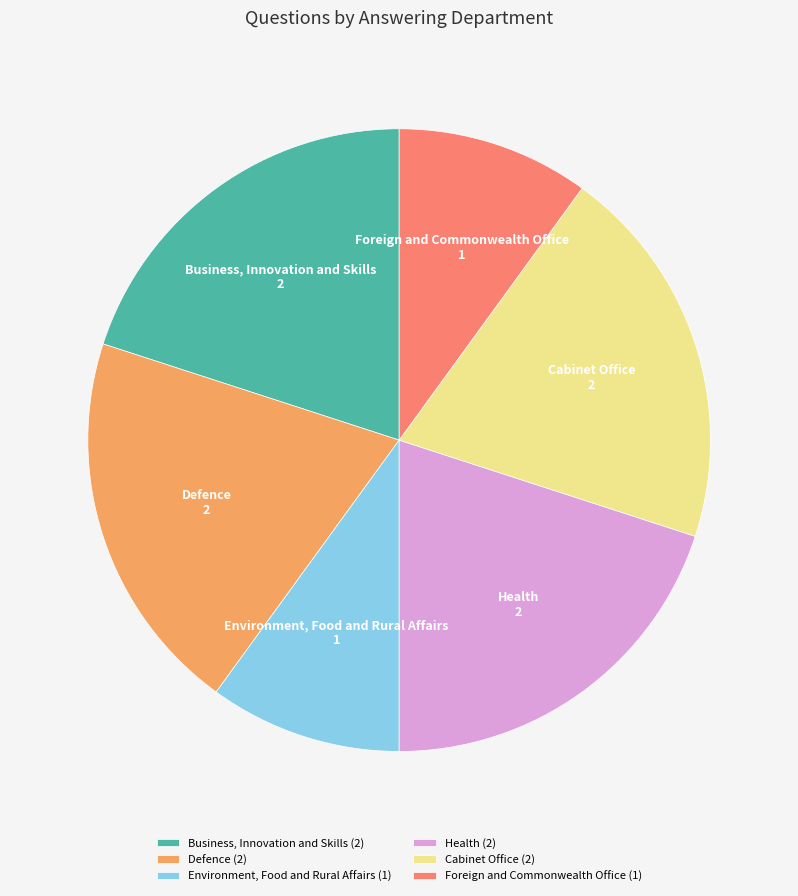

How many slices are in this pie chart?

6